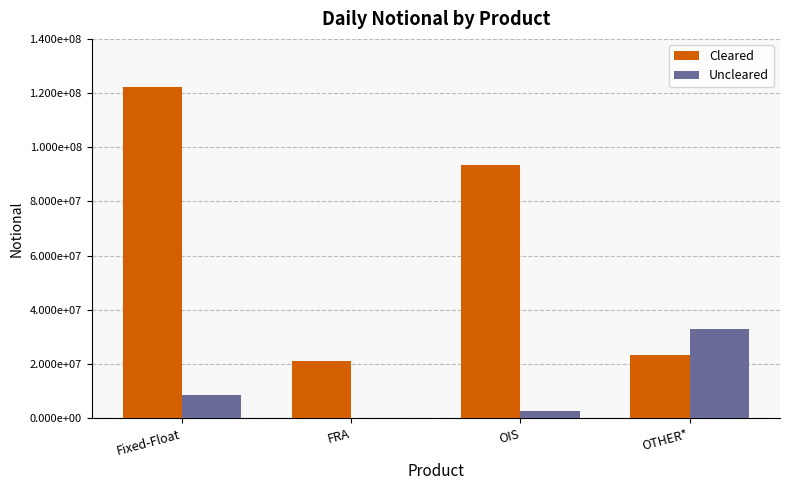

What is the difference between the second highest and second lowest values in the Cleared series?

70162104